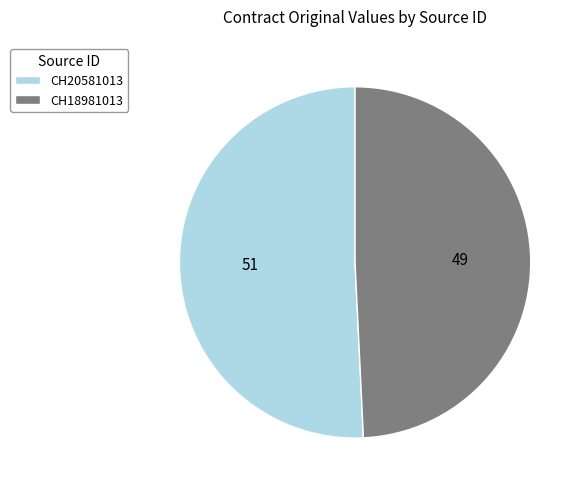

How many slices are in this pie chart?

2